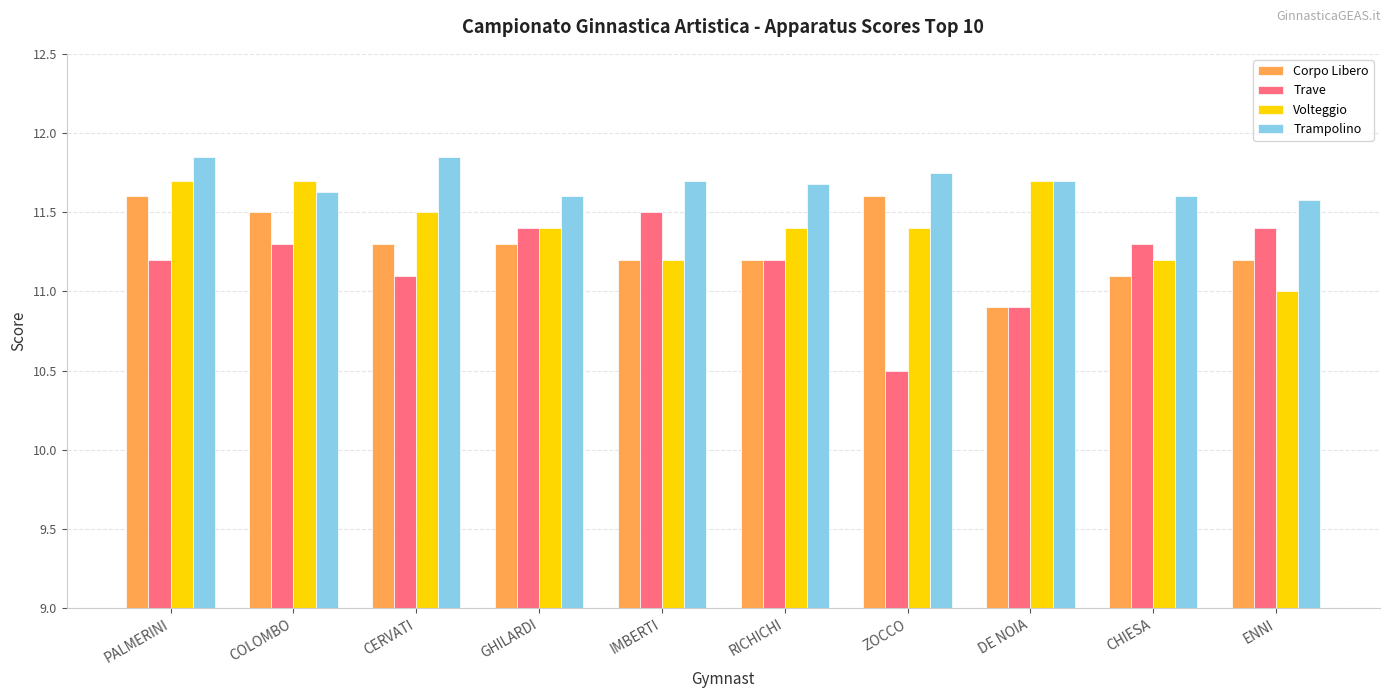

What is the difference between the maximum and minimum values in the Volteggio series?

0.7